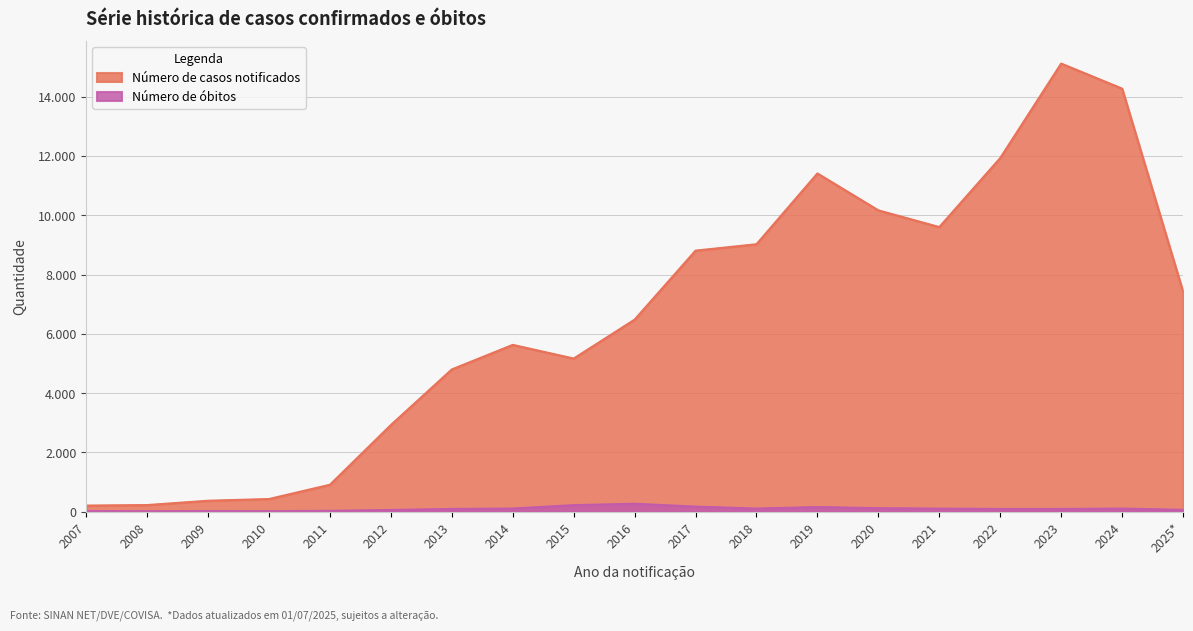

Rank the series by their average value, from highest to lowest.

Número de casos notificados, Número de óbitos